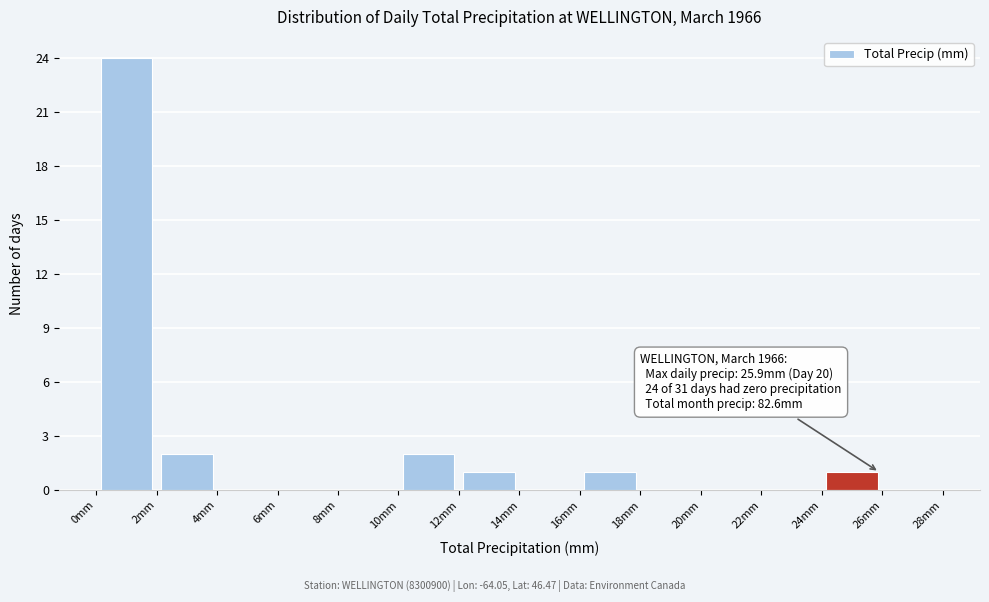

Over which range of the x-axis is the bar tallest?

0 to 2